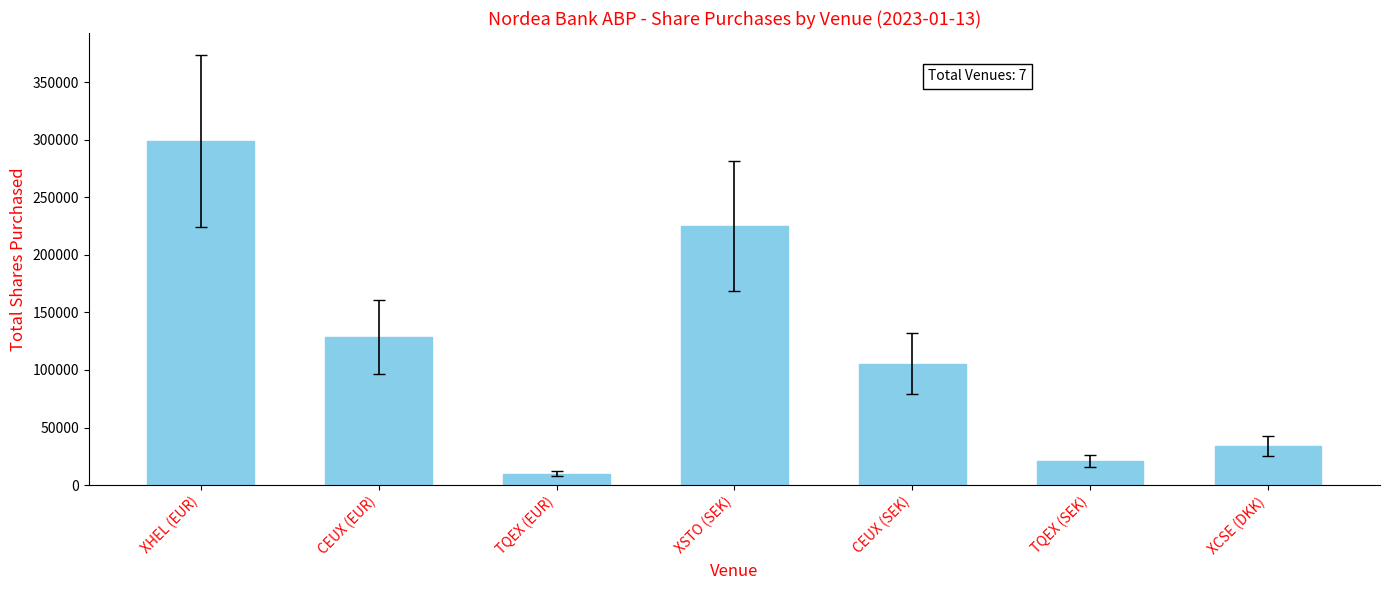

What is the sum of all values?

824000